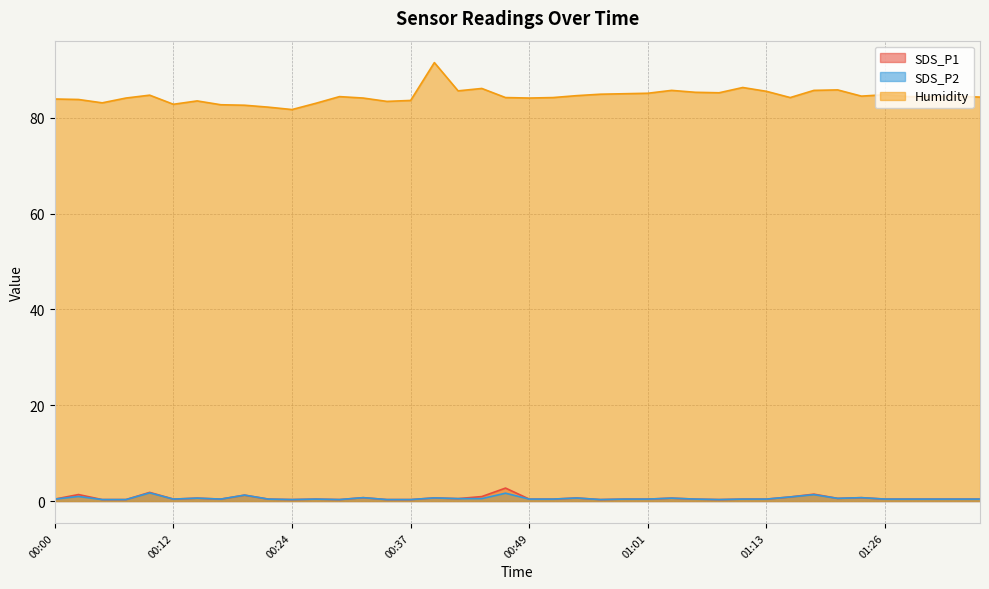

How many interior local valleys does the Humidity series have?

9